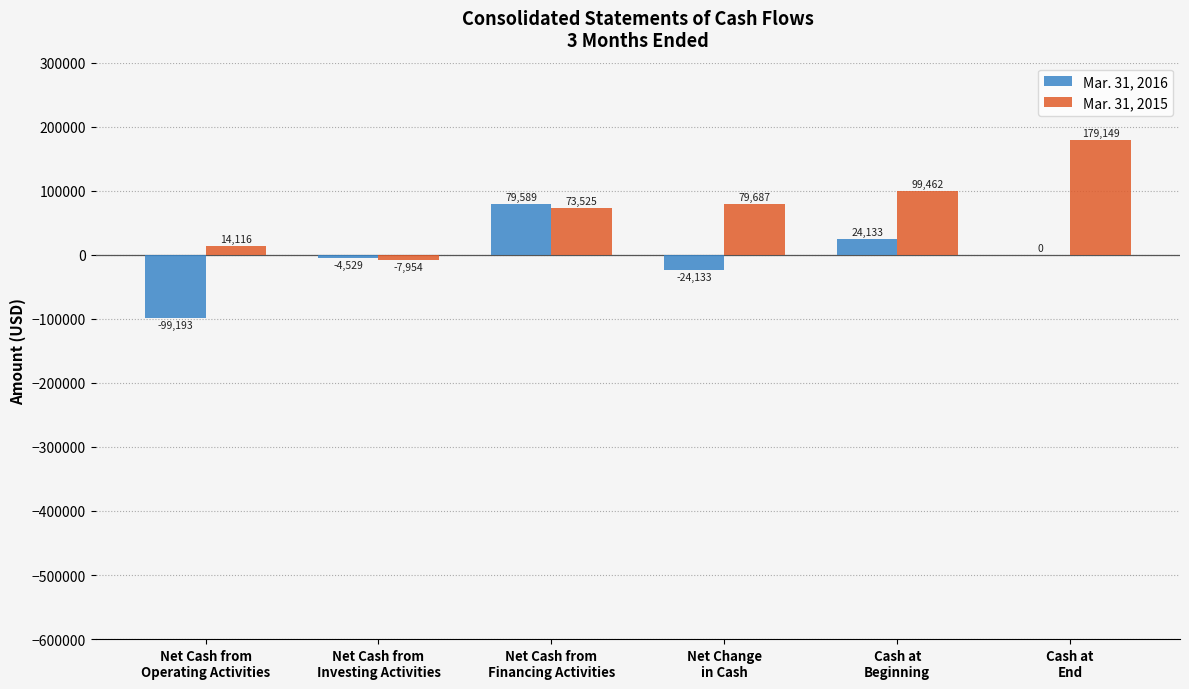

What is the greatest value displayed?

179149